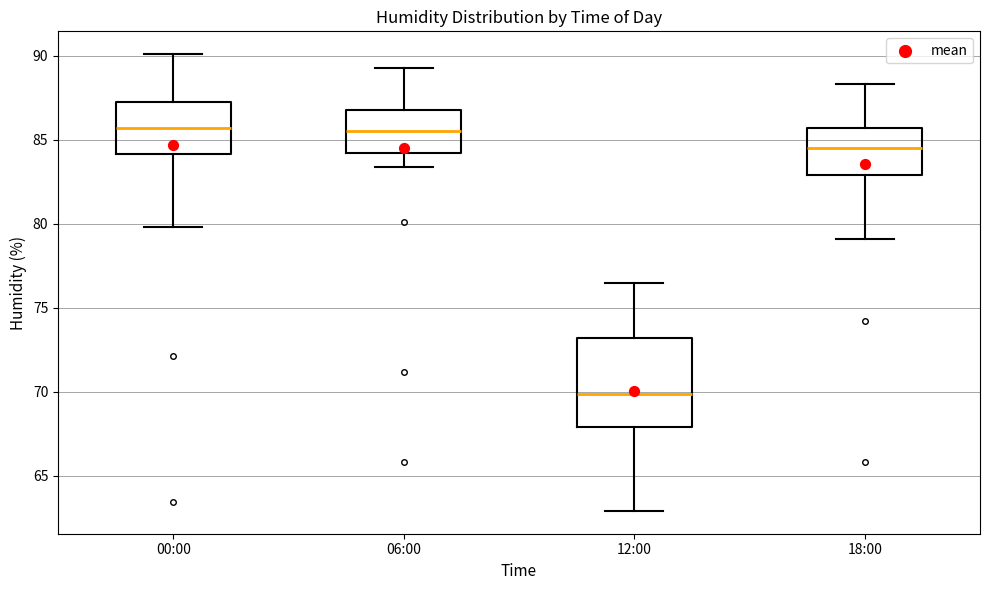

Where is the lower edge of the box for 12:00 on the y-axis? The values are not printed on the chart, so give them approximately, as read against the axis.

68.0